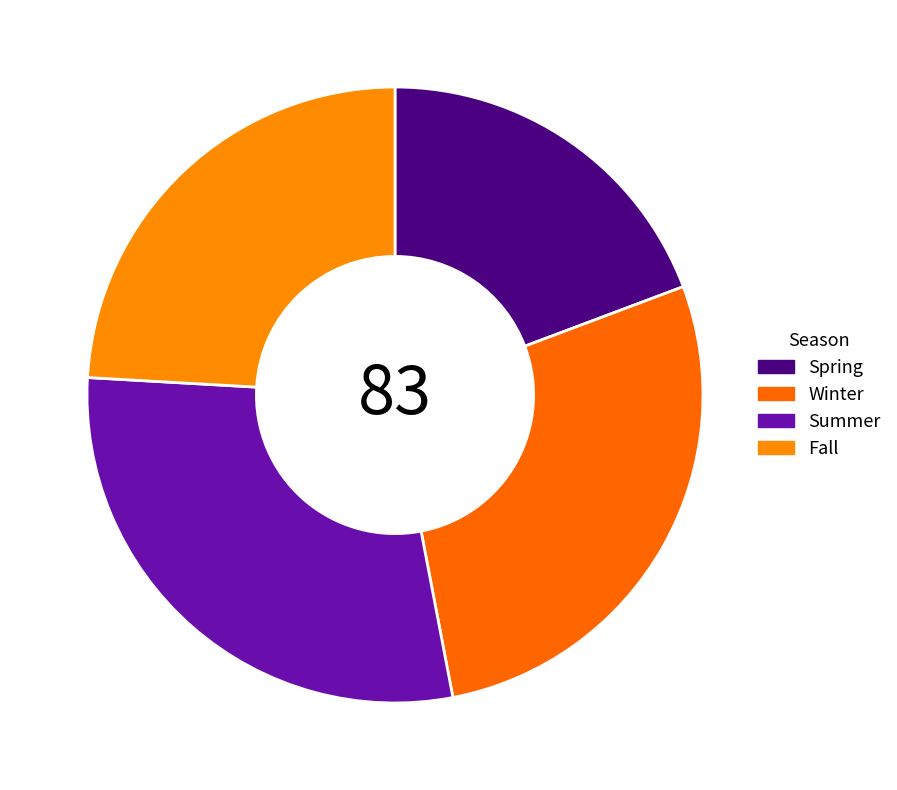

Is there any slice that represents more than half of the pie?

No